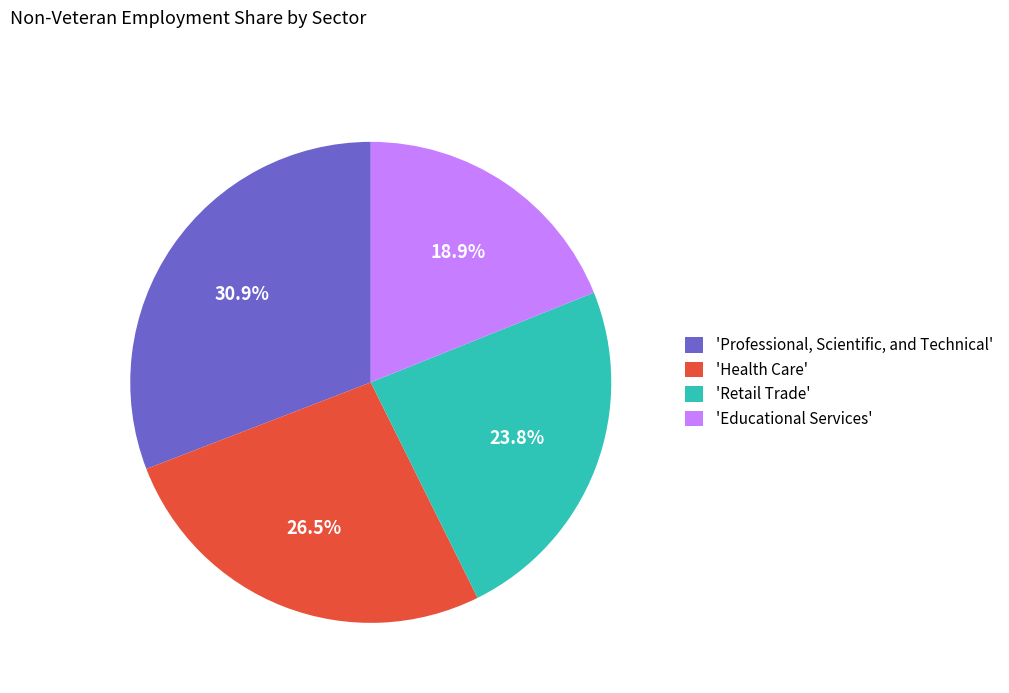

What percentage is NOT represented by 'Educational Services'?

81.1%